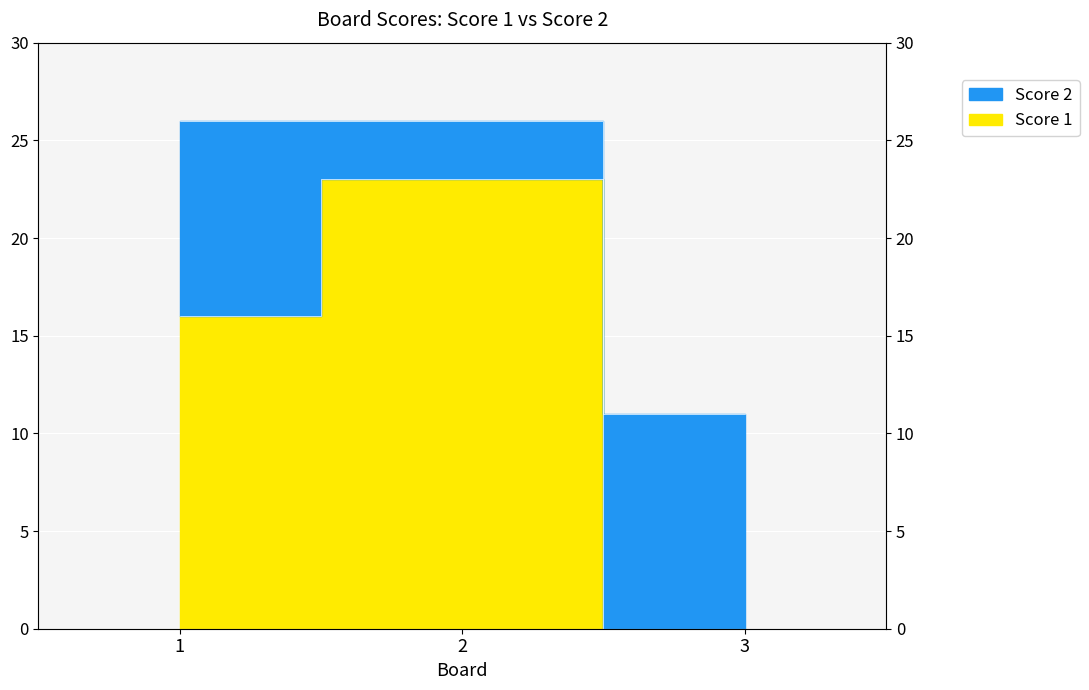

What is the ratio of the value at 2 to the value at 1?

1.4